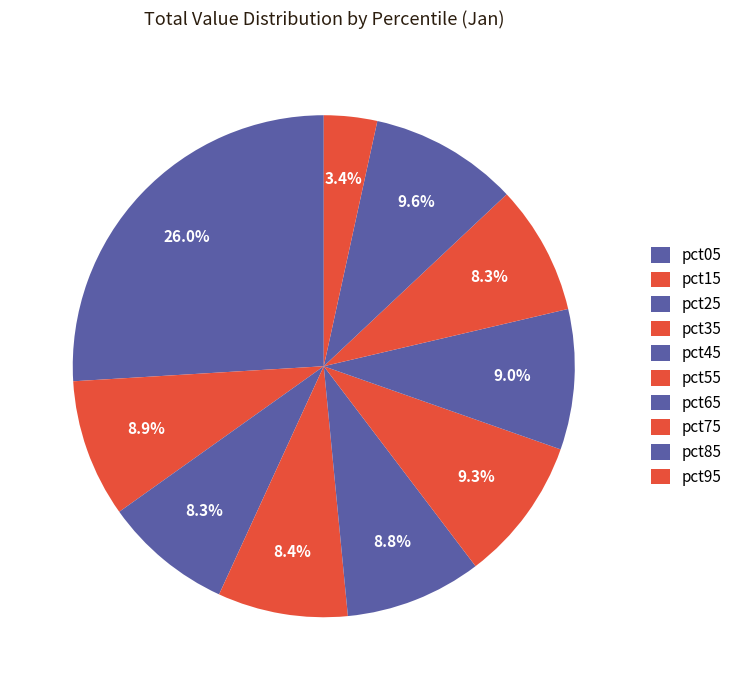

Combined, what portion of the pie is pct75 and pct15?

17.2%